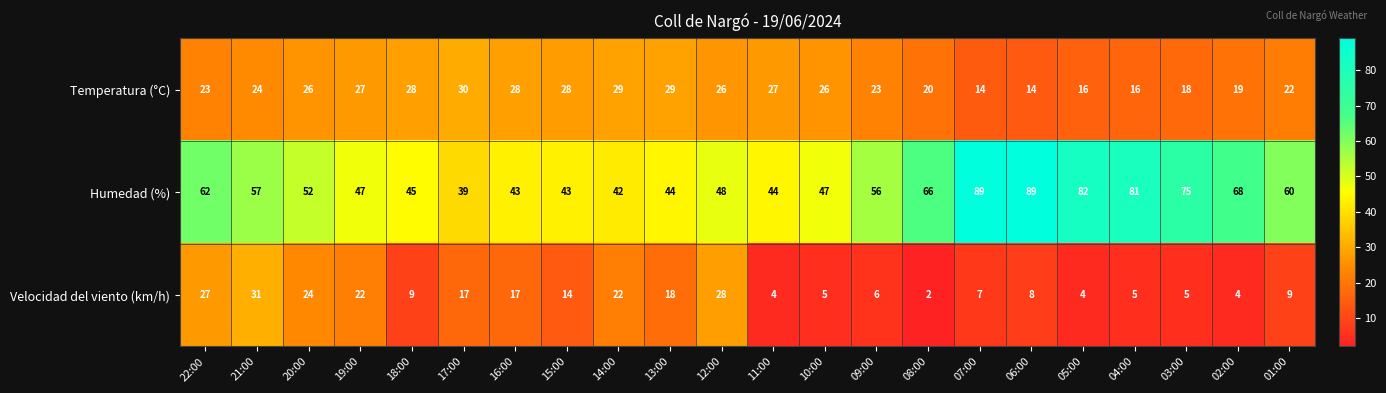

At how many categories does at least one series exceed 49?

12